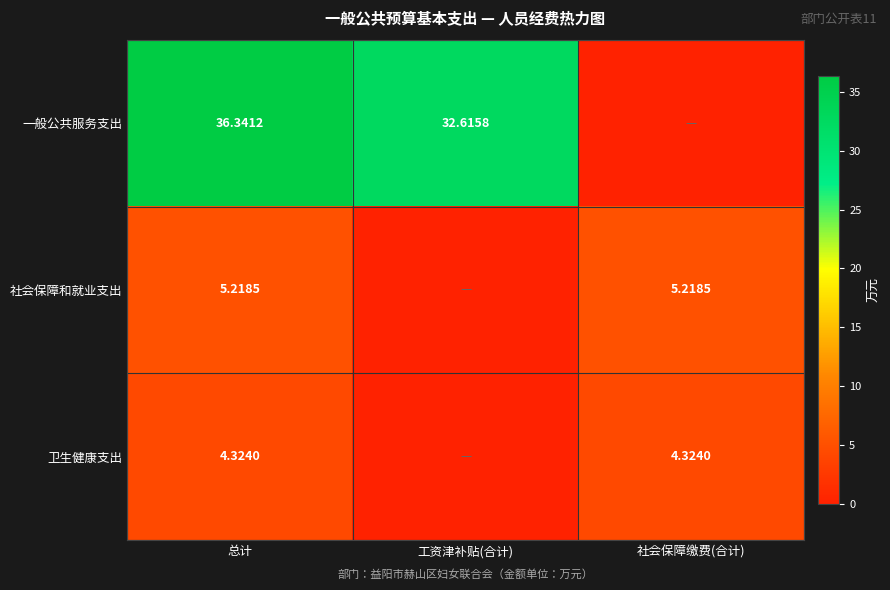

Is the value of 一般公共服务支出 at 总计 greater than the value of 卫生健康支出 at 社会保障缴费(合计)?

Yes